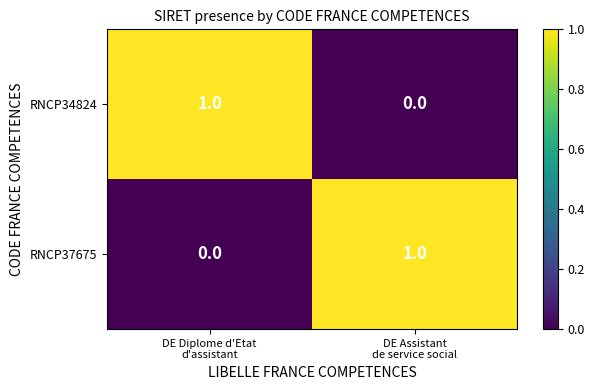

How many positive values does the RNCP37675 series have?

1